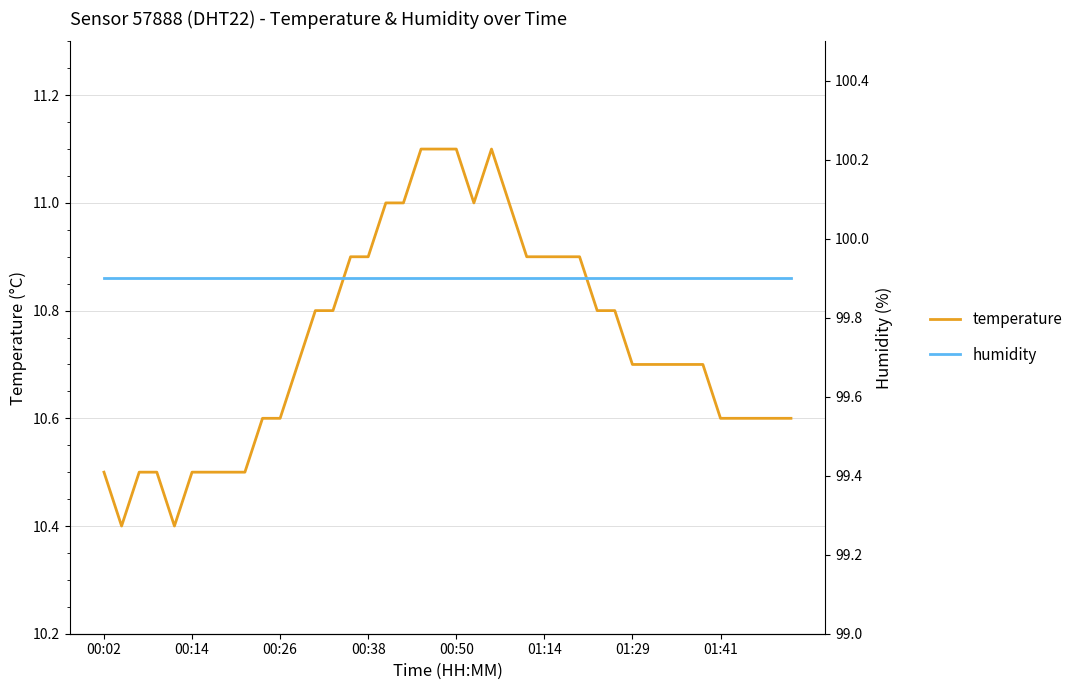

True or false: temperature has a value of 10.9 at 01:14.

True